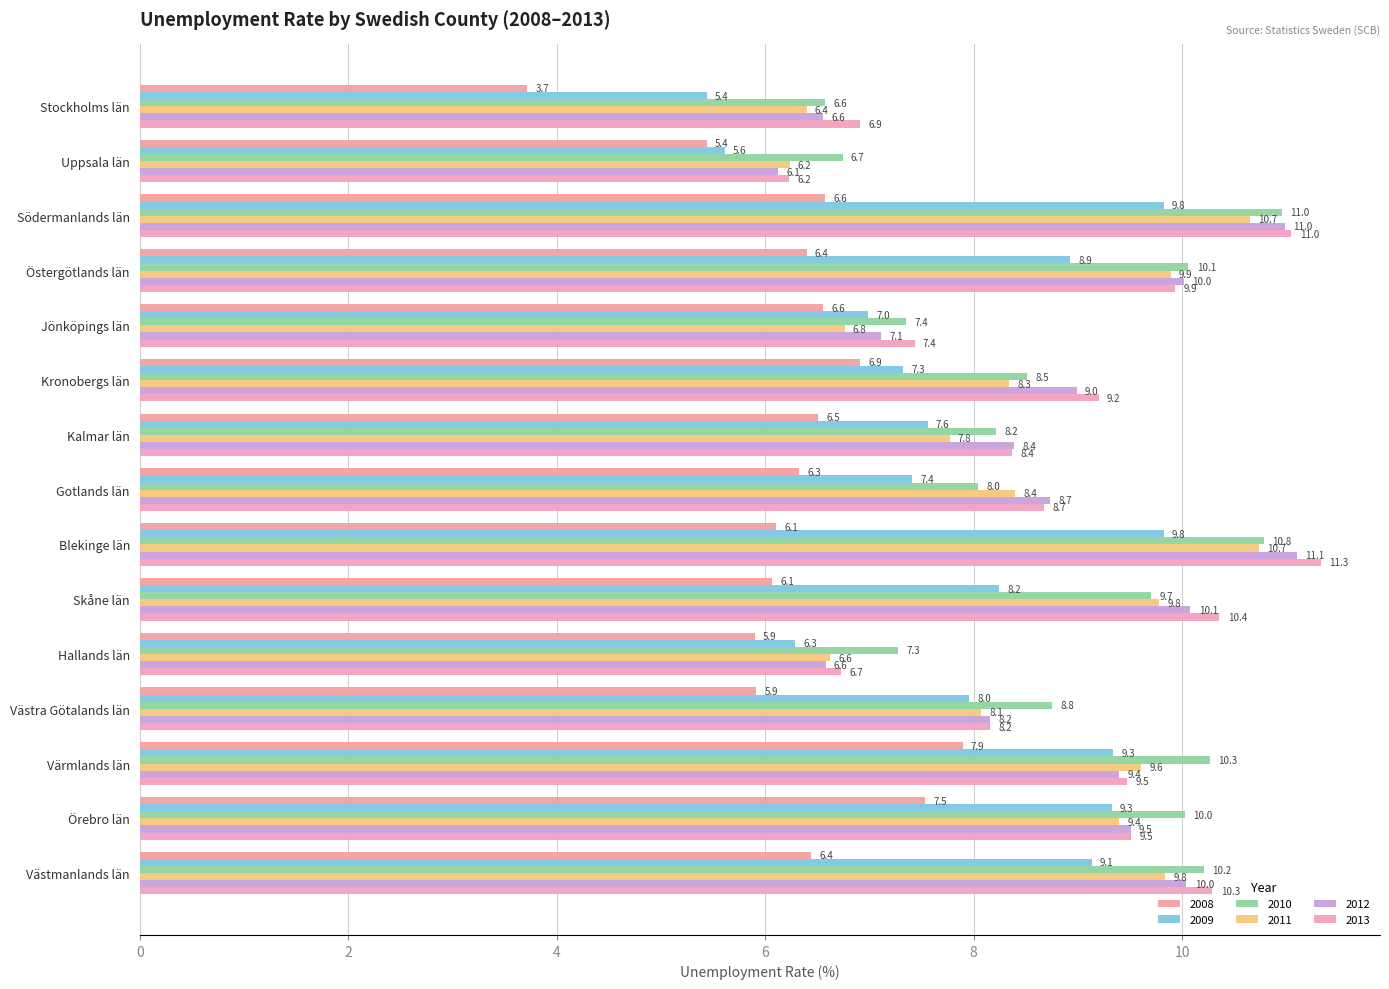

Rank the series at Örebro län from lowest to highest value.

2008, 2009, 2011, 2012, 2013, 2010